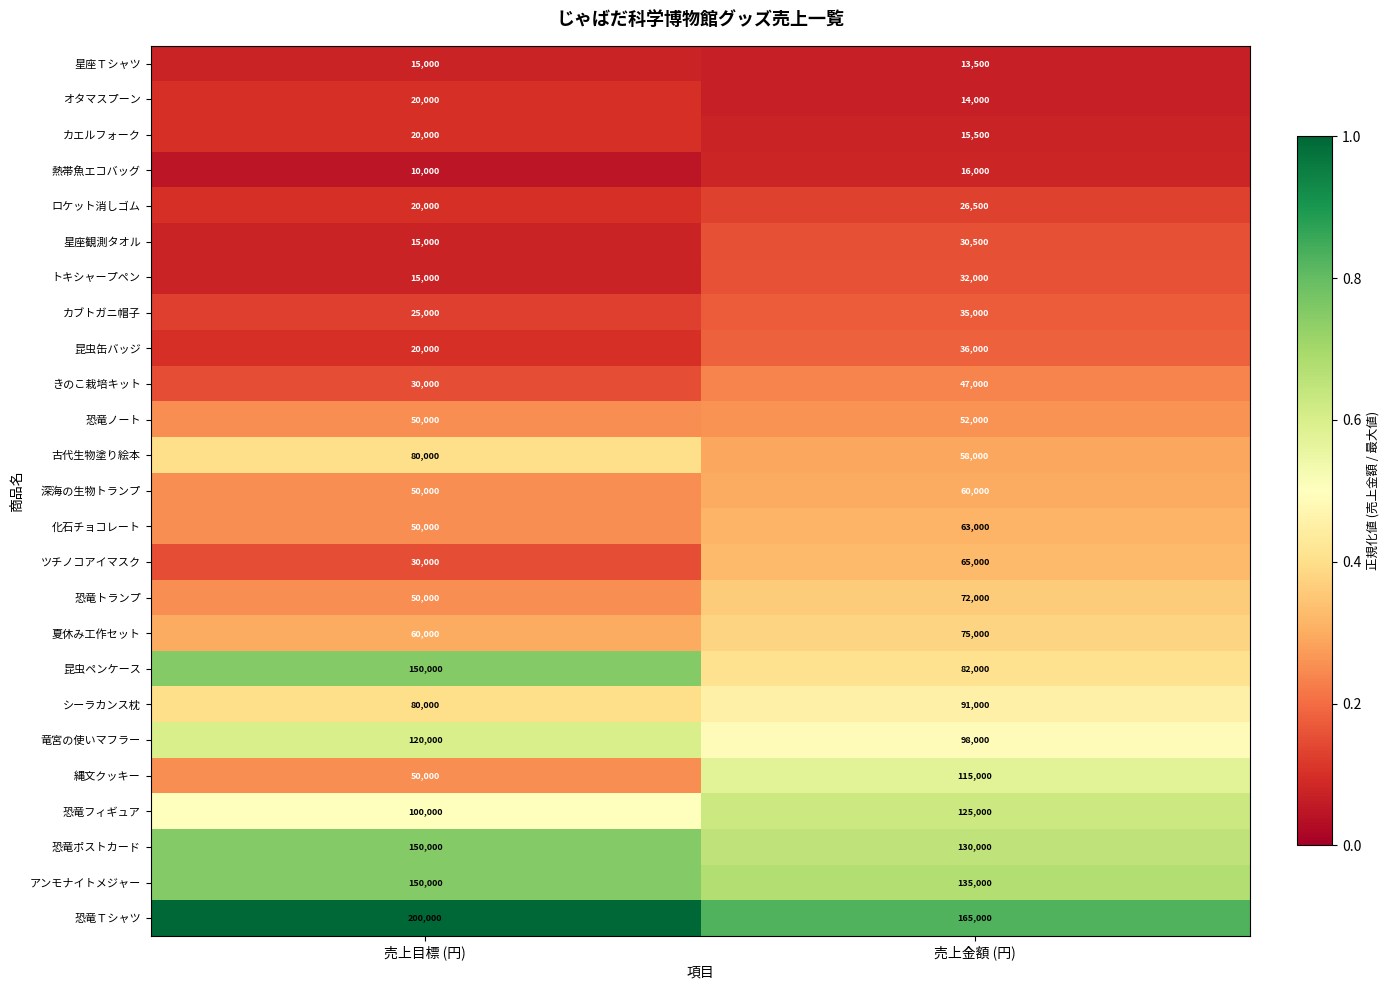

What is the sum of the 古代生物塗り絵本 values at 売上金額 (円) and 売上目標 (円)?

138000